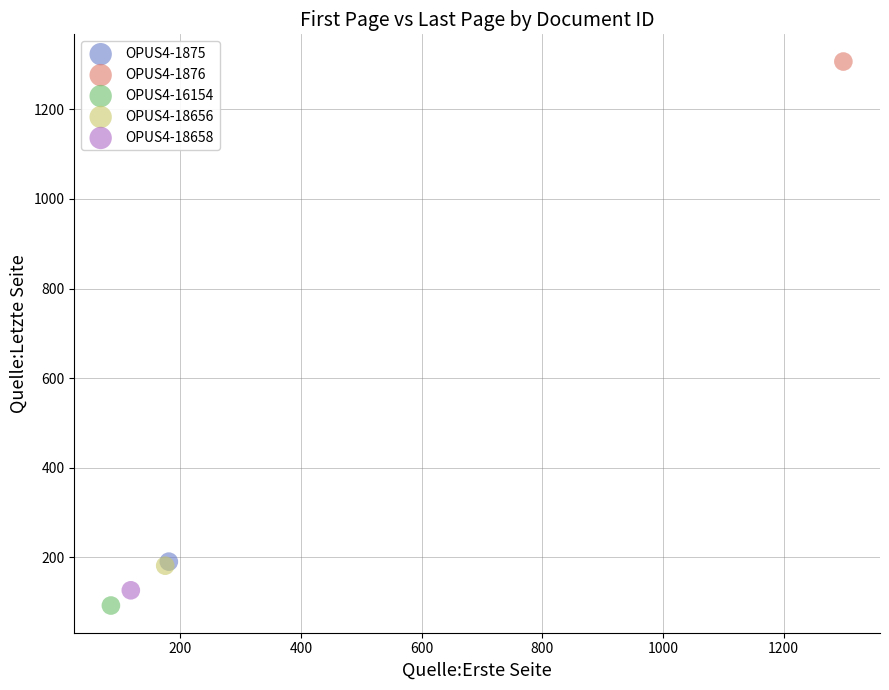

What are all the series names shown in the legend?

OPUS4-1875, OPUS4-1876, OPUS4-16154, OPUS4-18656, OPUS4-18658